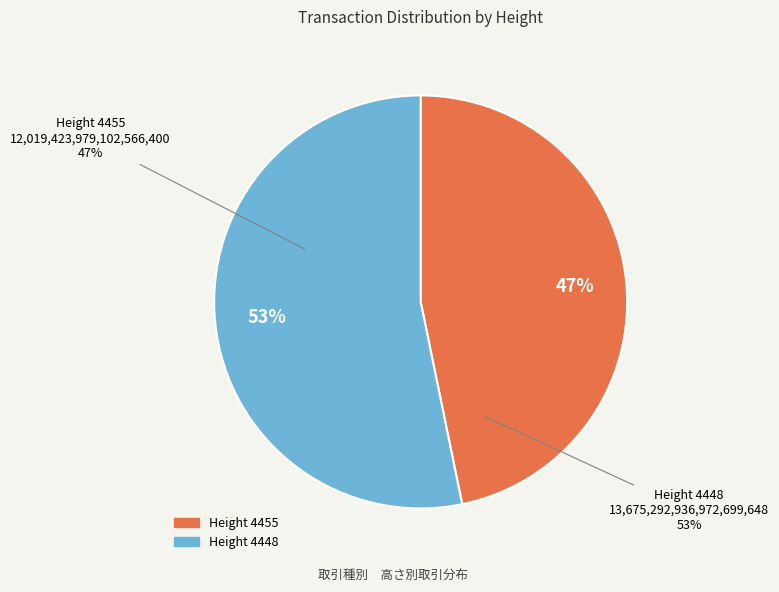

Rank the categories by value from lowest to highest.

4455, 4448